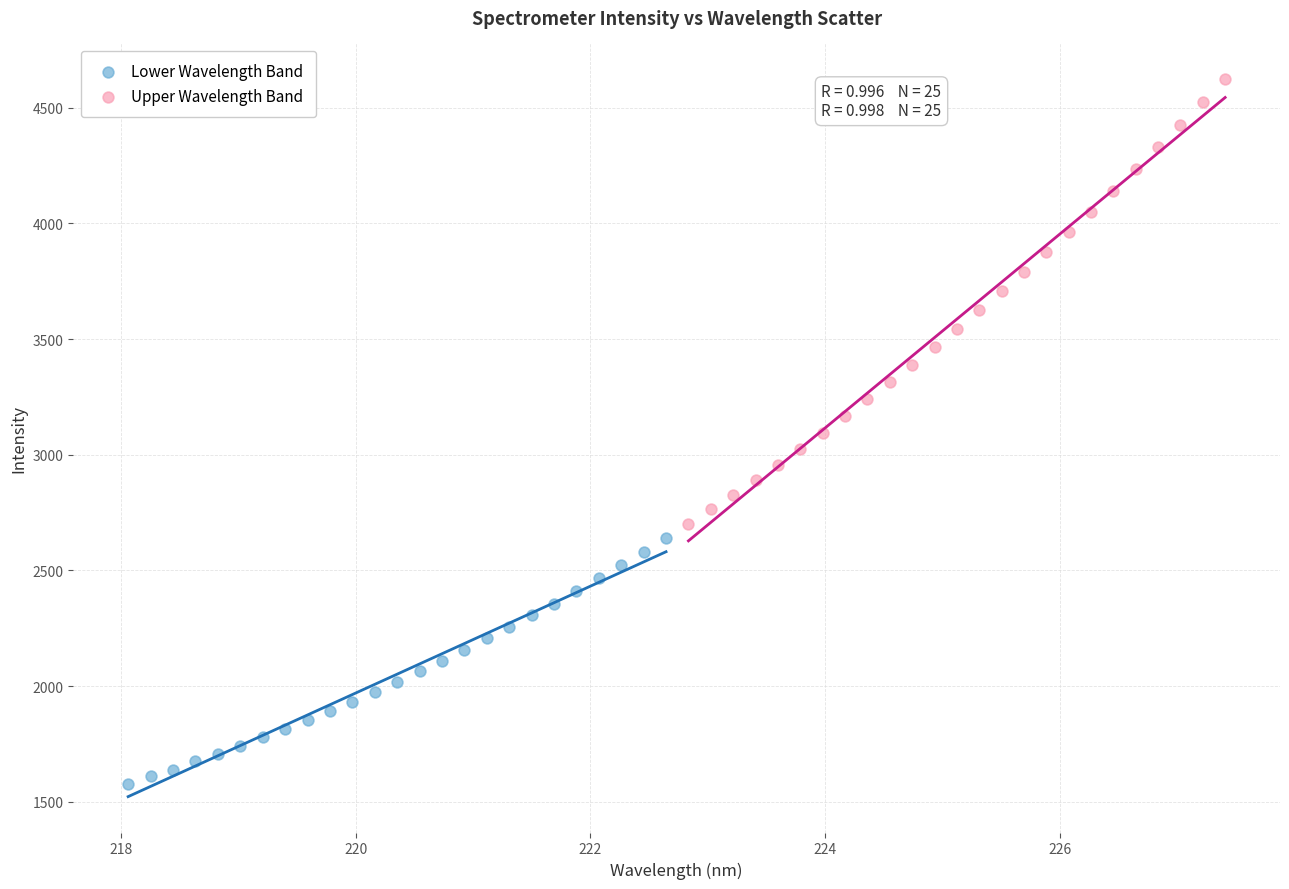

Which series has the widest spread of Y values?

Upper Wavelength Band